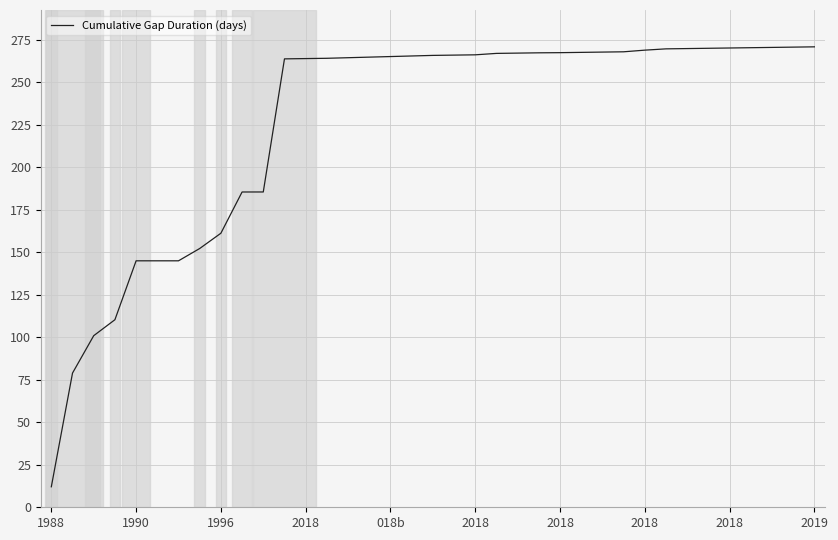

What is the sum of all values?

8377.7